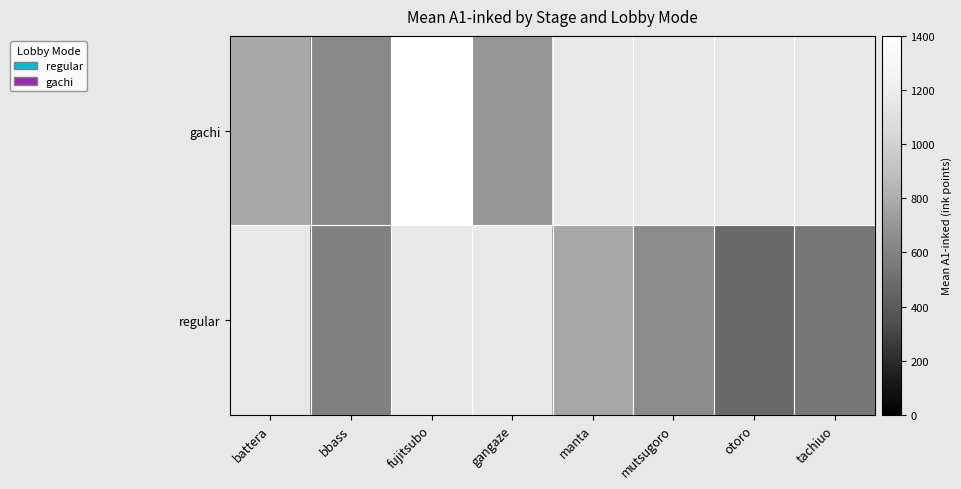

The regular series shows 1009.8 at bbass. True or false?

False